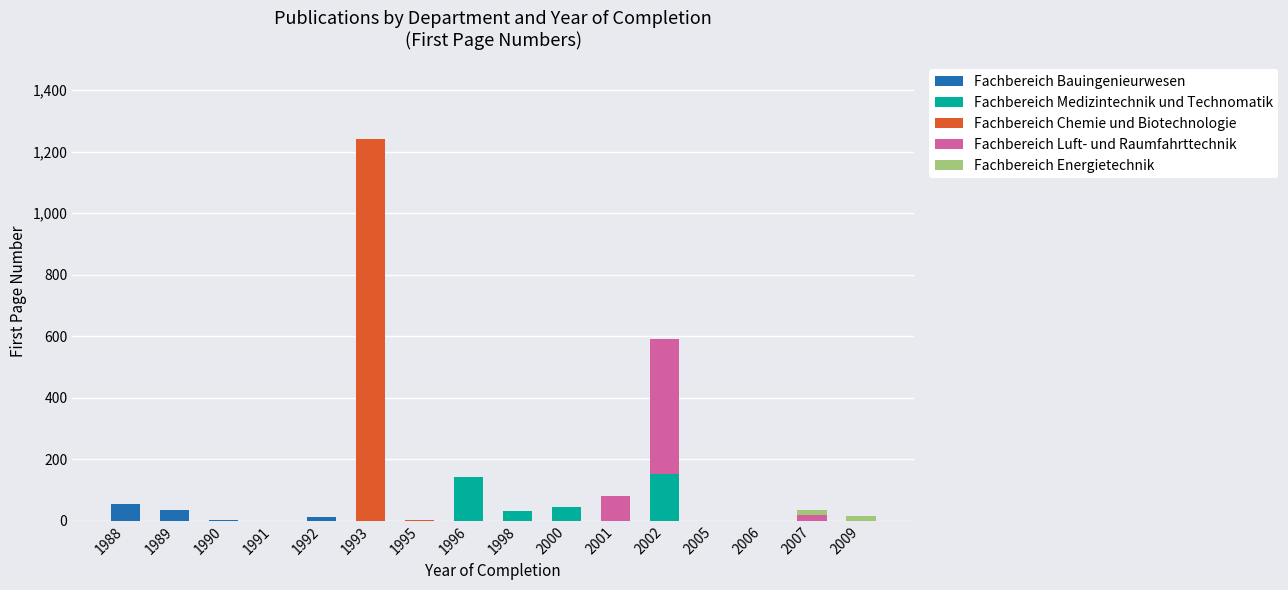

The Fachbereich Bauingenieurwesen series shows 0 at 2007. True or false?

True